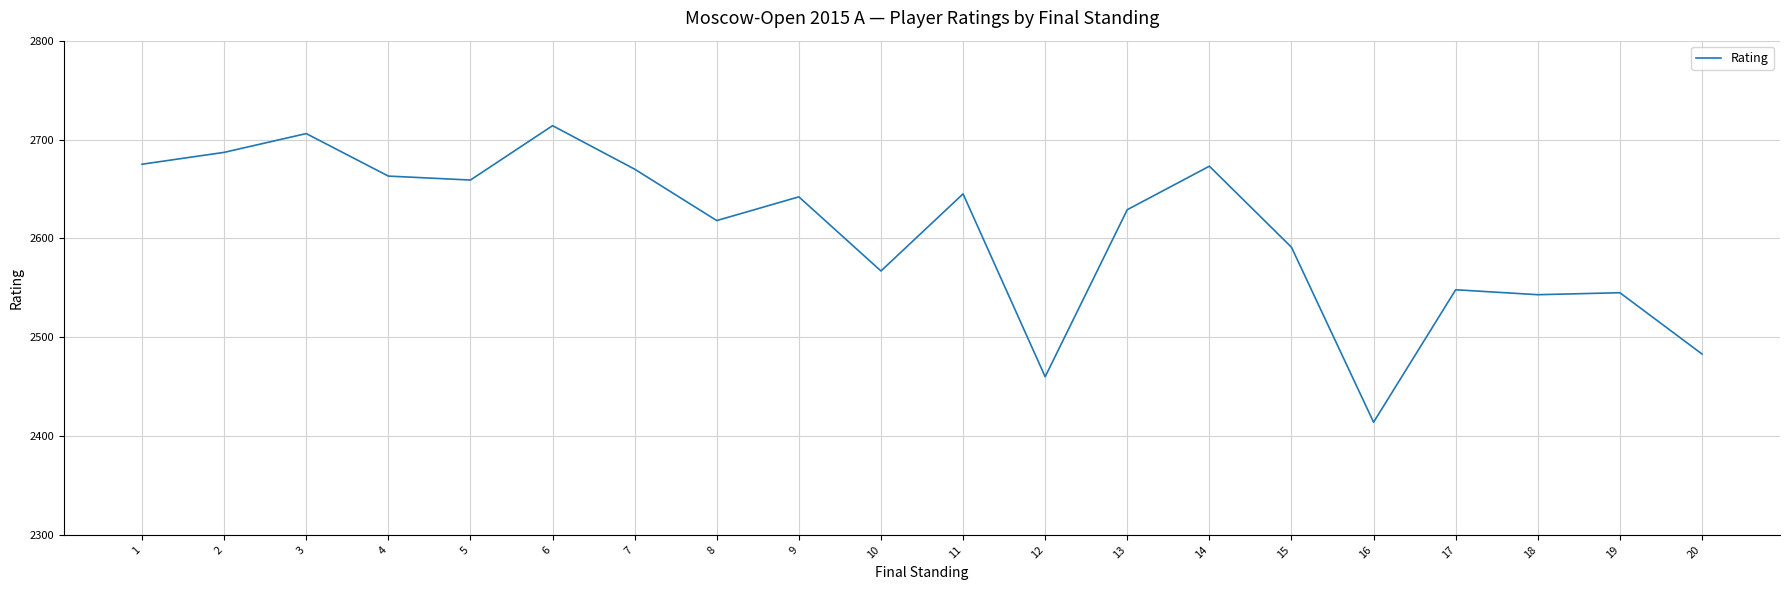

Where does the data first go above 2642?

1